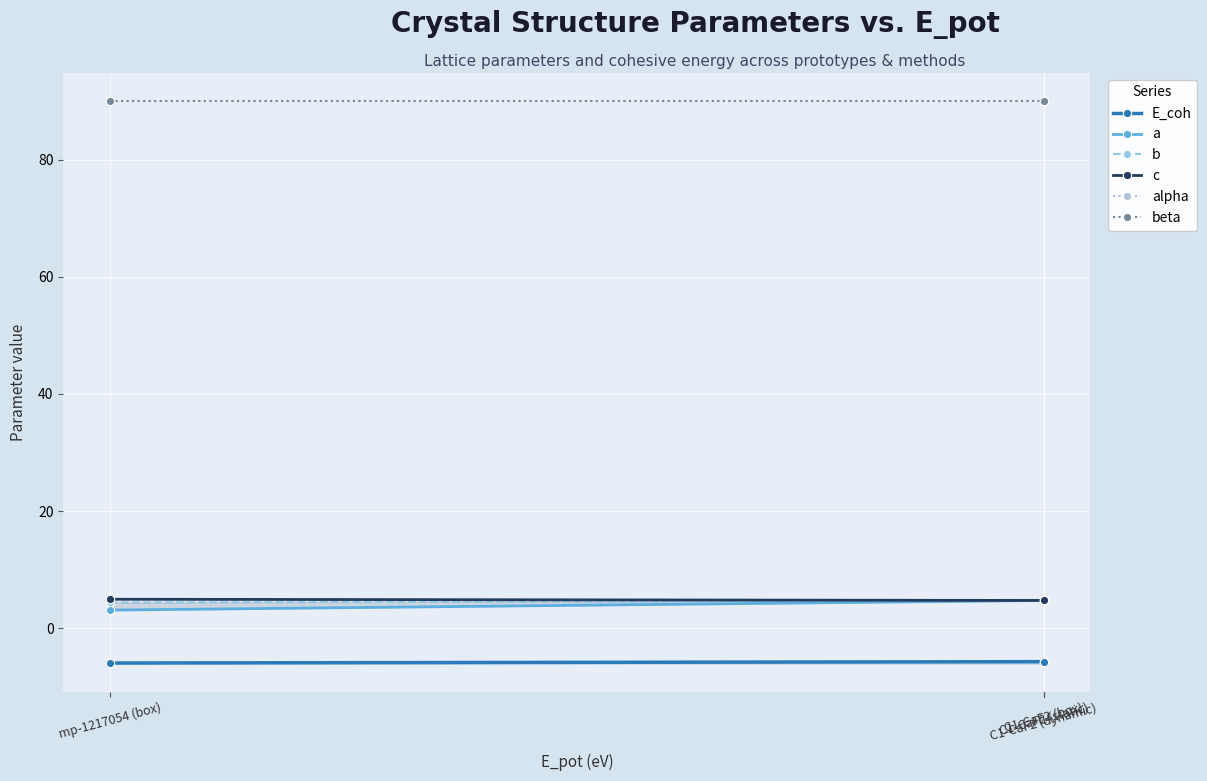

At which label does beta reach its peak?

mp-1217054 (box)